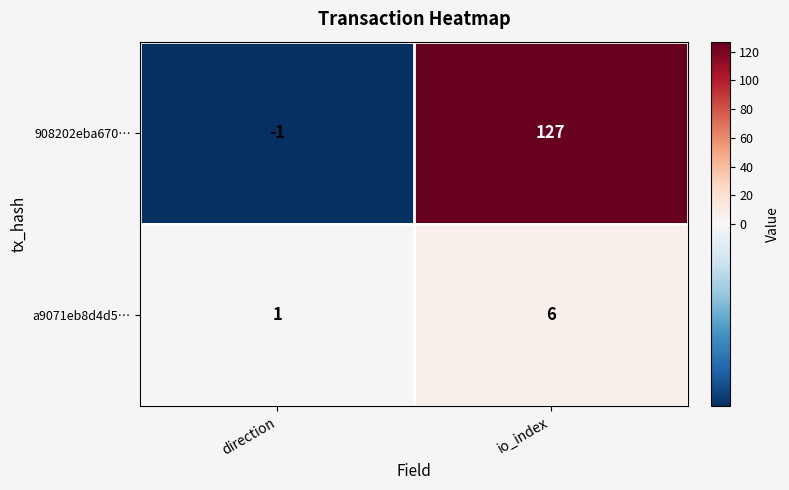

What is the maximum value shown in the chart?

127